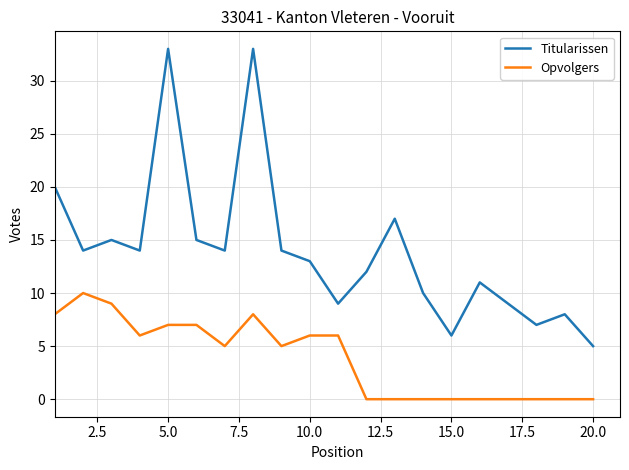

At how many categories does at least one series exceed 4?

20